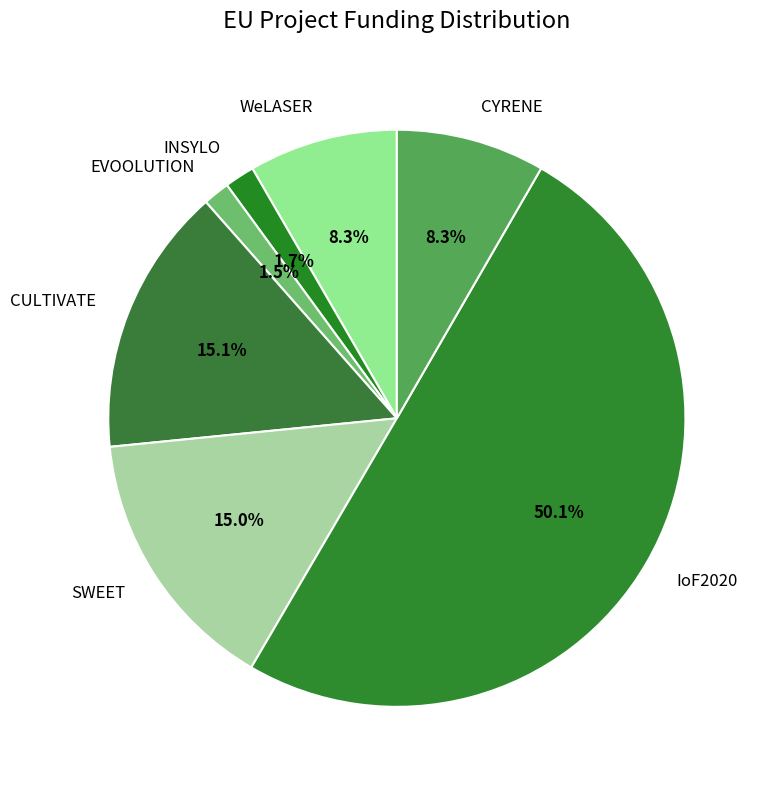

How many segments does this pie chart have?

7